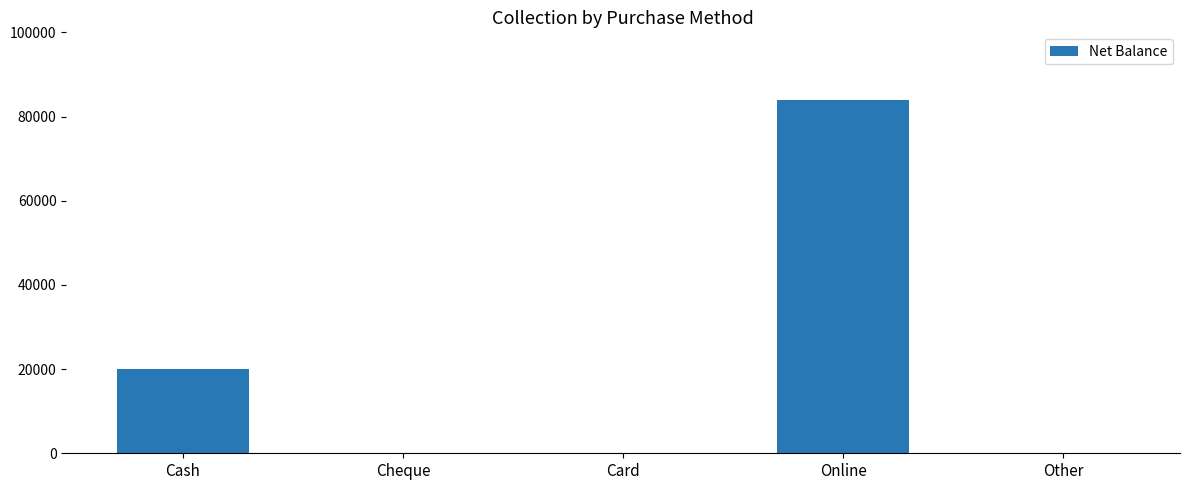

At which category does the chart reach its peak across all series?

Online